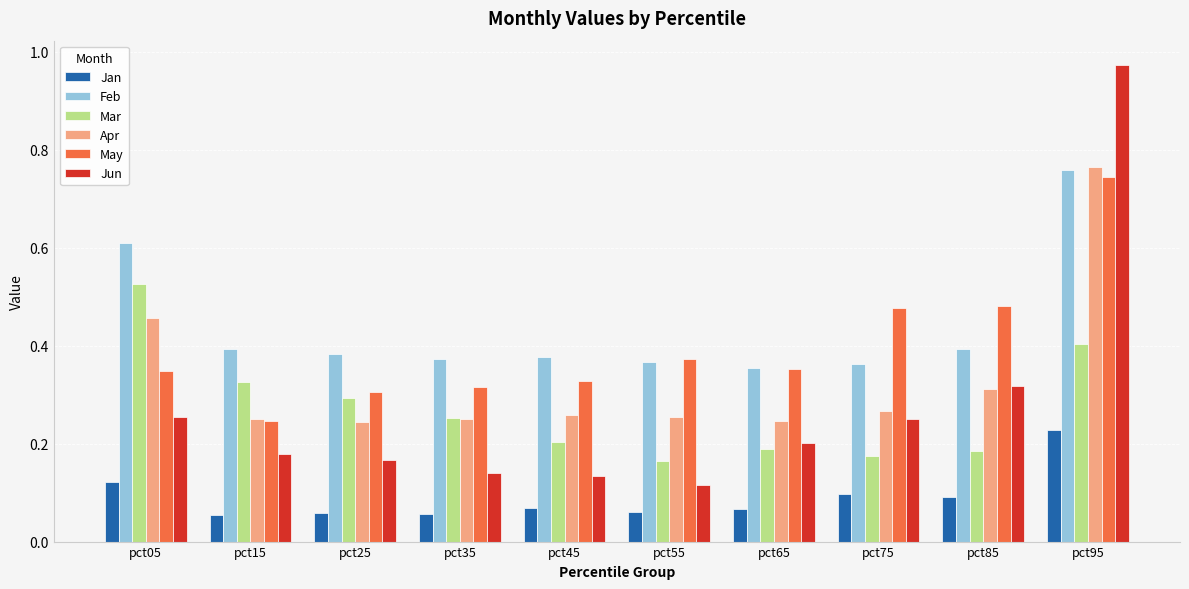

At how many categories does at least one series exceed 0?

10